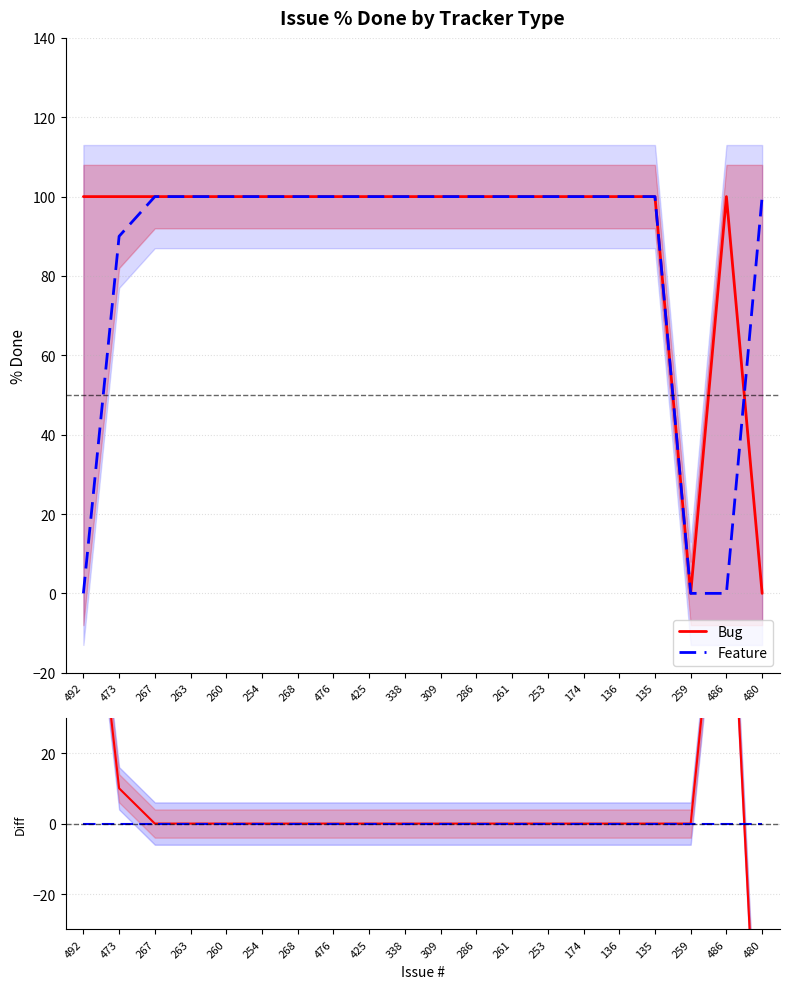

What is the average value of the Feature series?

84